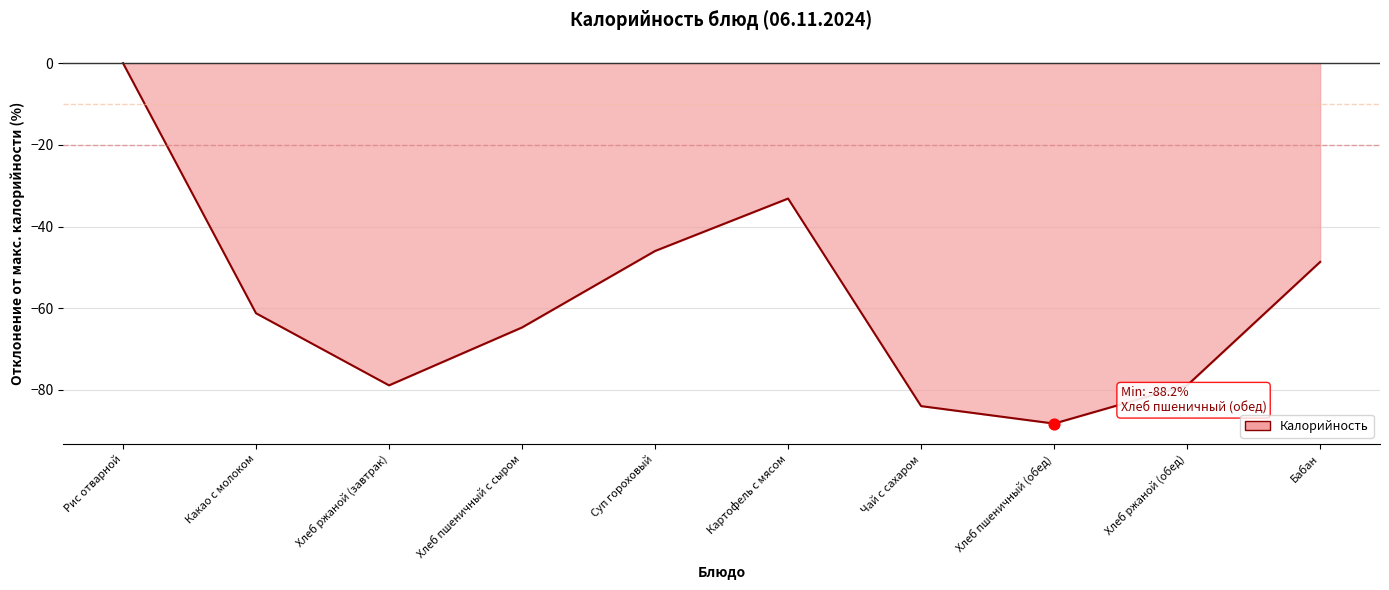

Which has a higher value, Бабан or Картофель с мясом?

Картофель с мясом